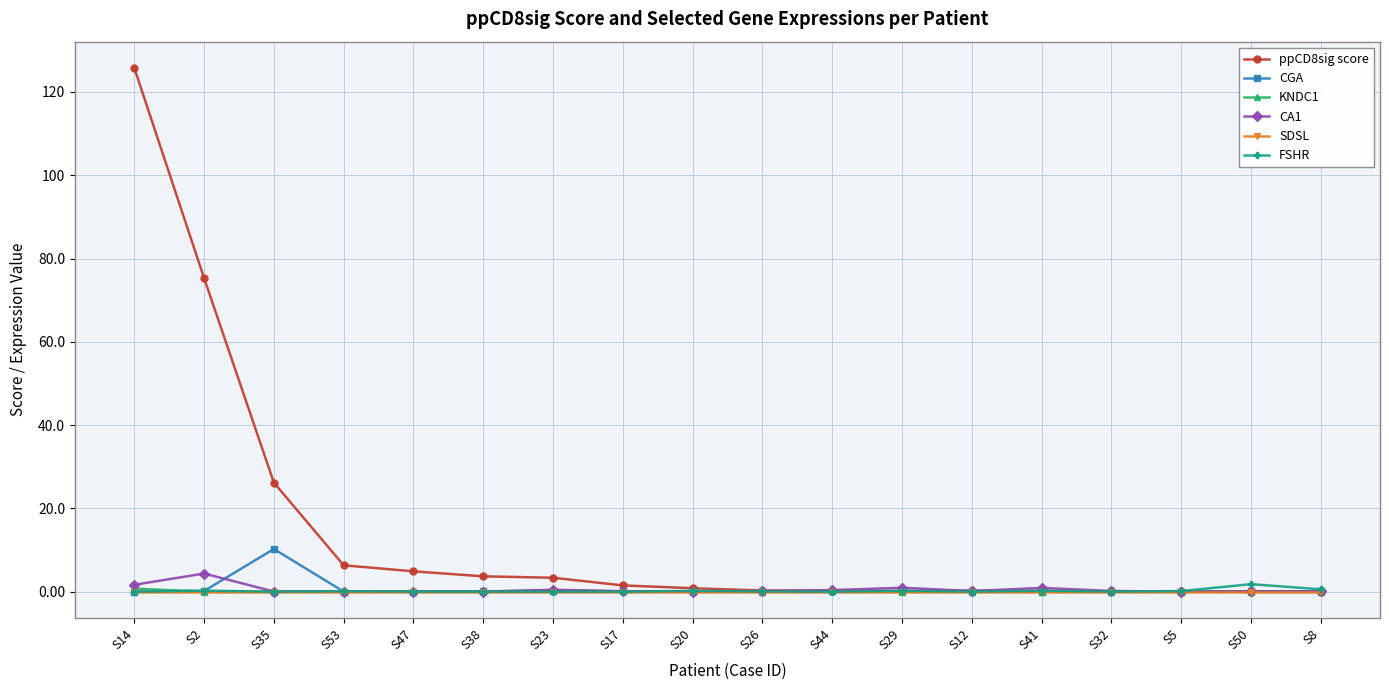

What is the maximum value shown in the chart?

125.8